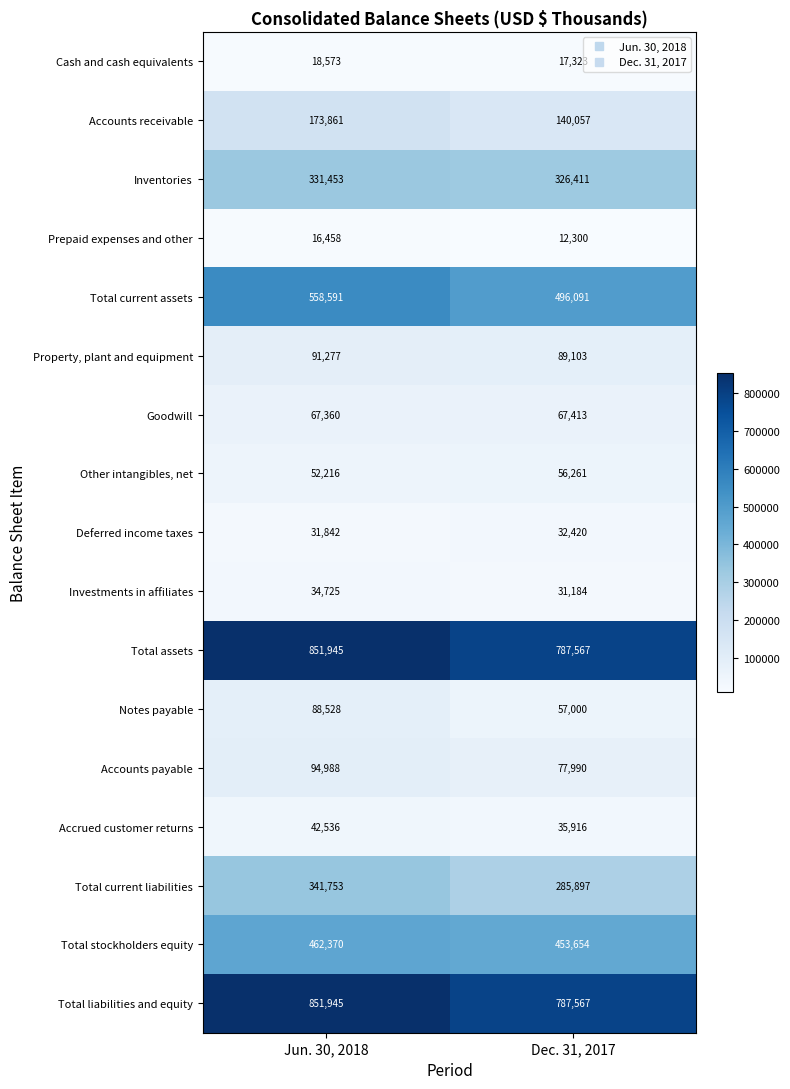

Is the value of Total current assets at Jun. 30, 2018 greater than the value of Property, plant and equipment at Jun. 30, 2018?

Yes